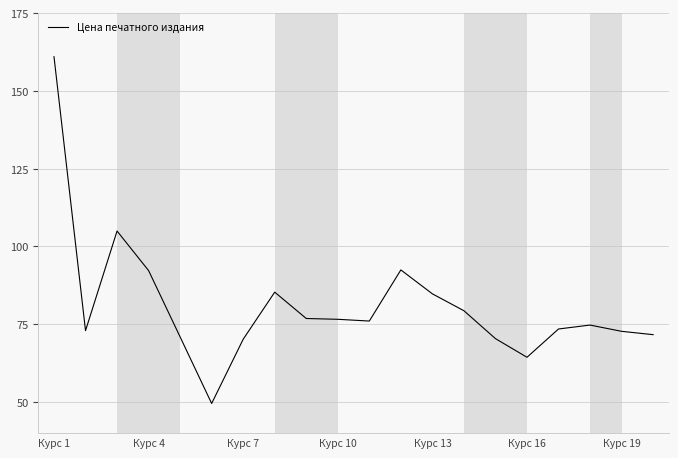

What is the greatest value displayed?

161.0